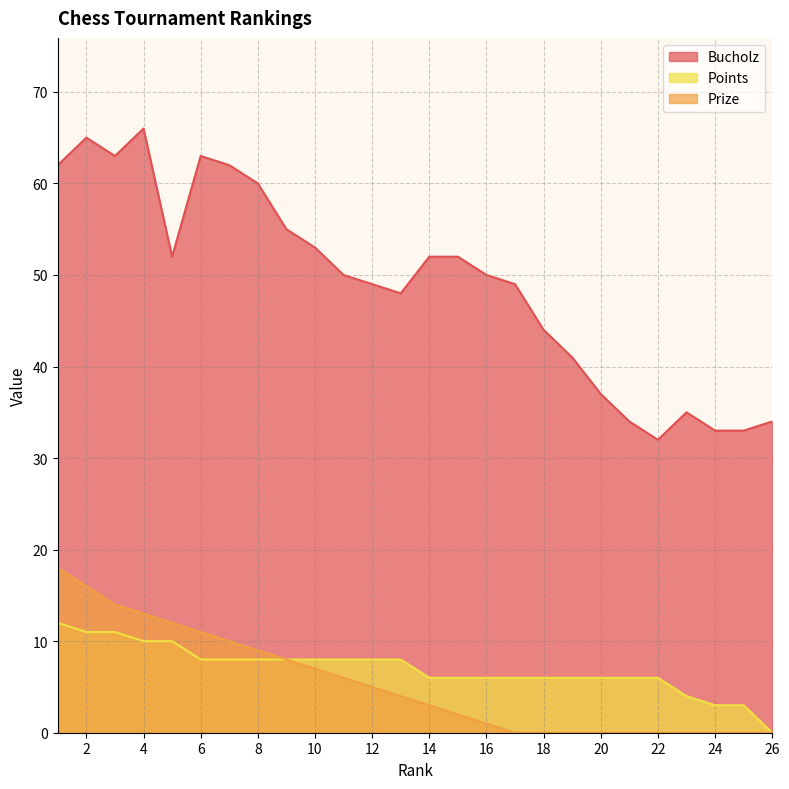

True or false: Prize has a value of 0 at 17.

True